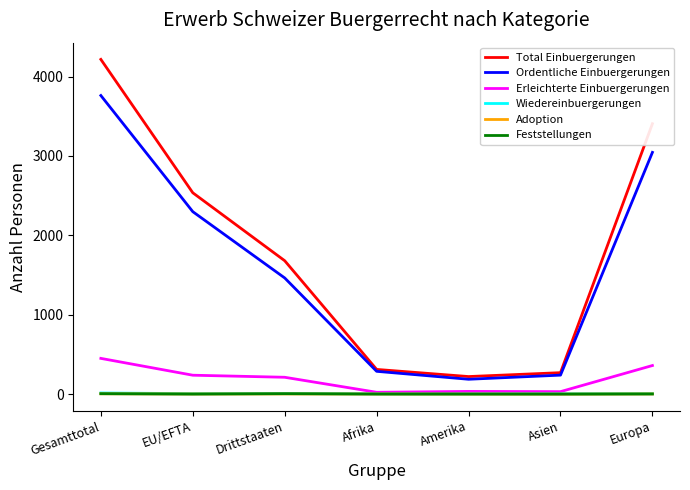

What are all the series names shown in the legend?

Total Einbuergerungen, Ordentliche Einbuergerungen, Erleichterte Einbuergerungen, Wiedereinbuergerungen, Adoption, Feststellungen